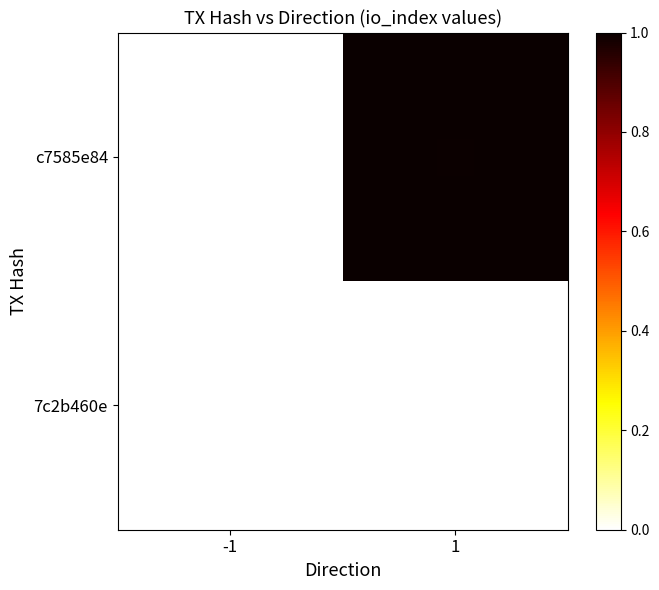

At which category does the chart reach its minimum across all series?

-1